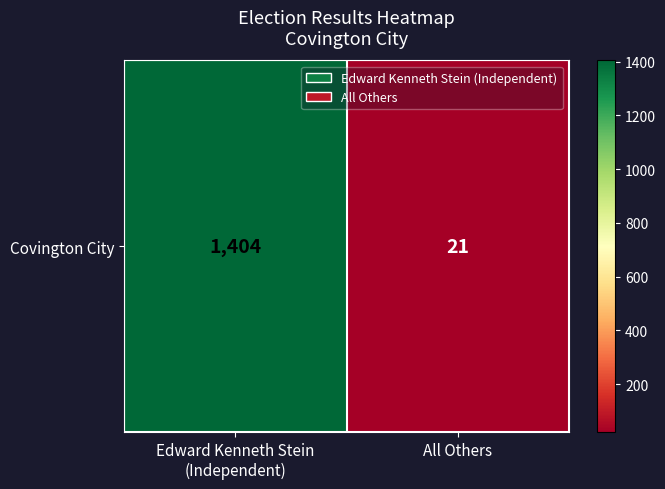

Which category has the highest value across all series?

Edward Kenneth Stein
(Independent)